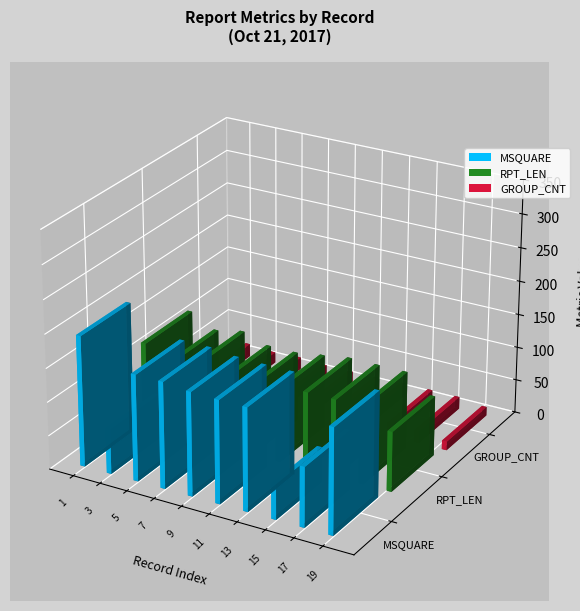

How many groups of bars are there?

20